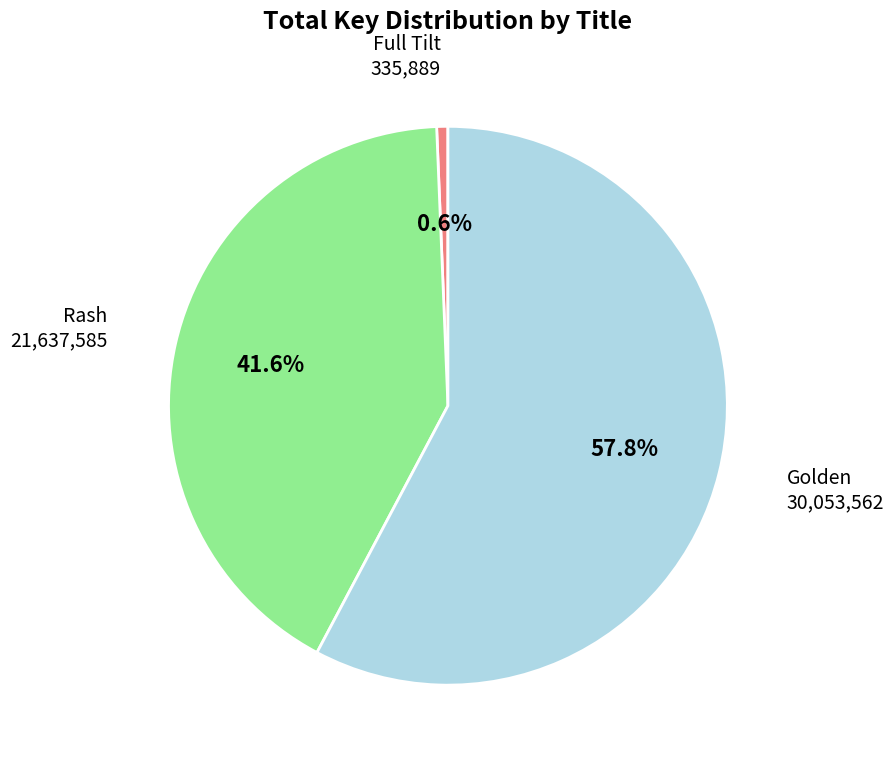

Is there a majority slice in this chart?

Yes